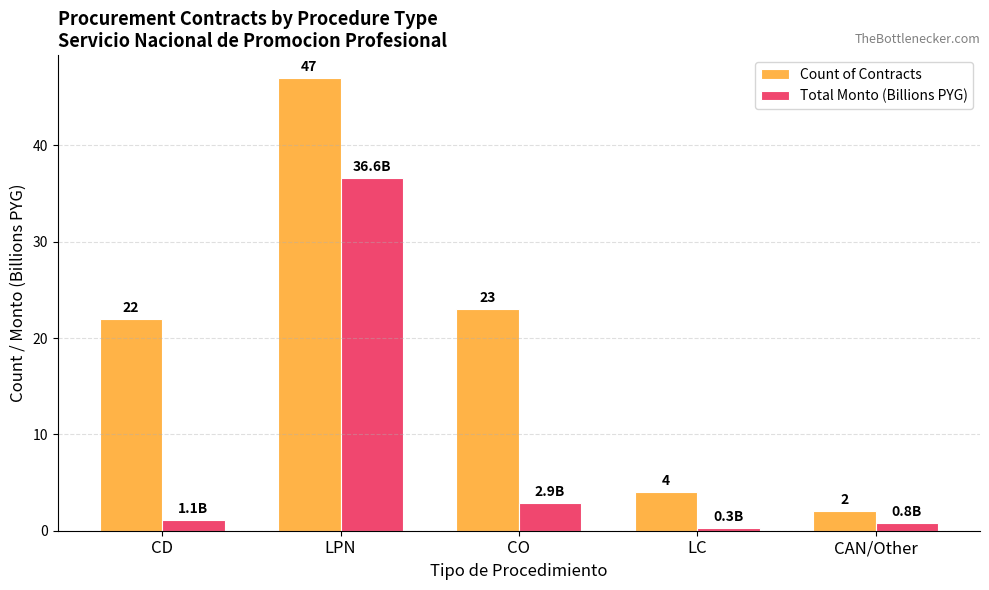

What are all the series names shown in the legend?

Count of Contracts, Total Monto (Billions PYG)